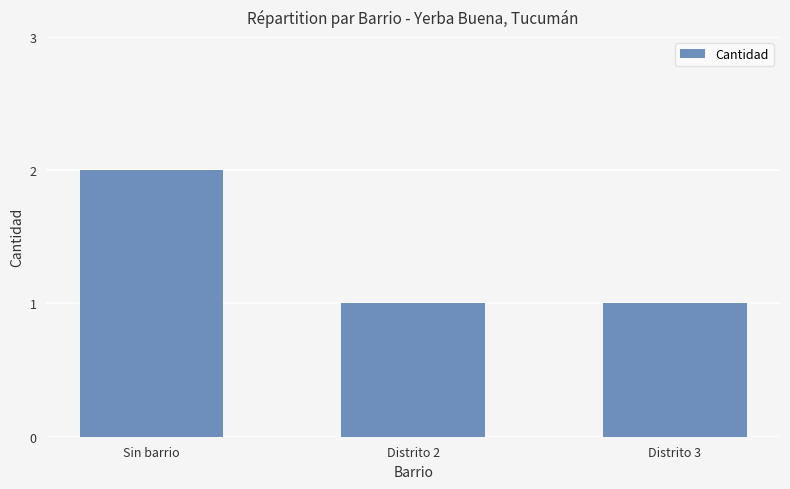

Between Distrito 2 and Sin barrio, which is larger?

Sin barrio